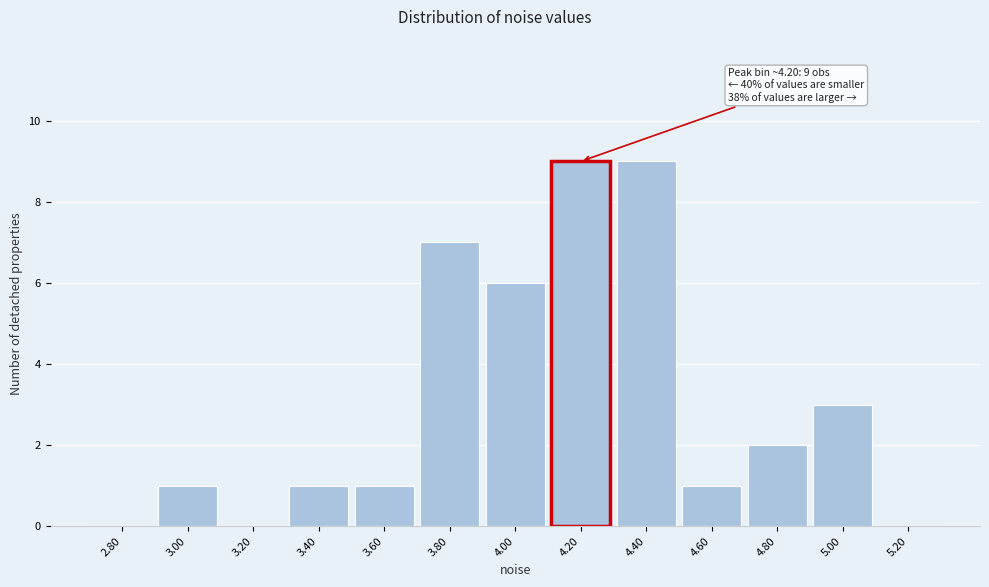

Where is the data nearest to the value 4?

5.00